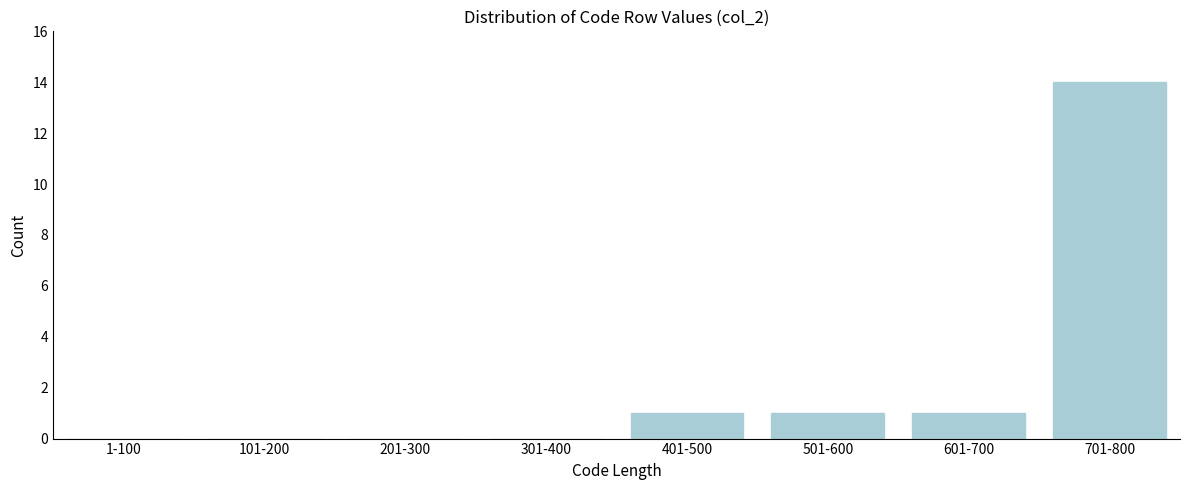

Reading left to right, what are all the values shown in this chart?

1-100=0	101-200=0	201-300=0	301-400=0	401-500=1	501-600=1	601-700=1	701-800=14